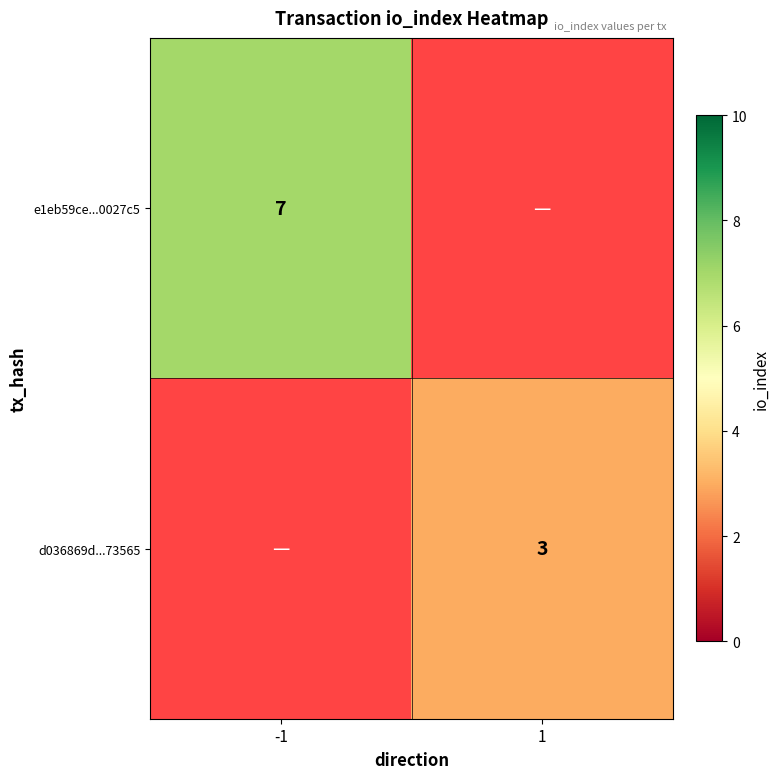

True or false: d036869d...73565 has a value of 1 at 1.

False